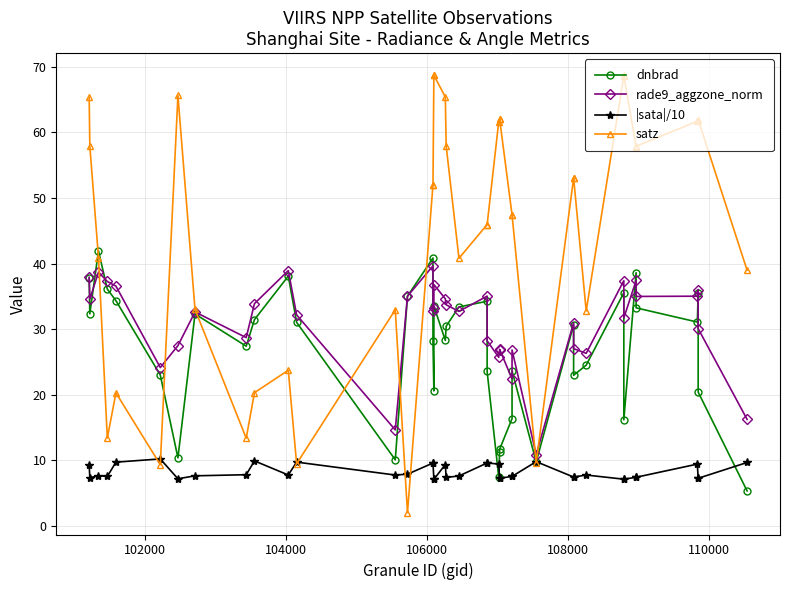

What is the highest value of the satz series?

68.8